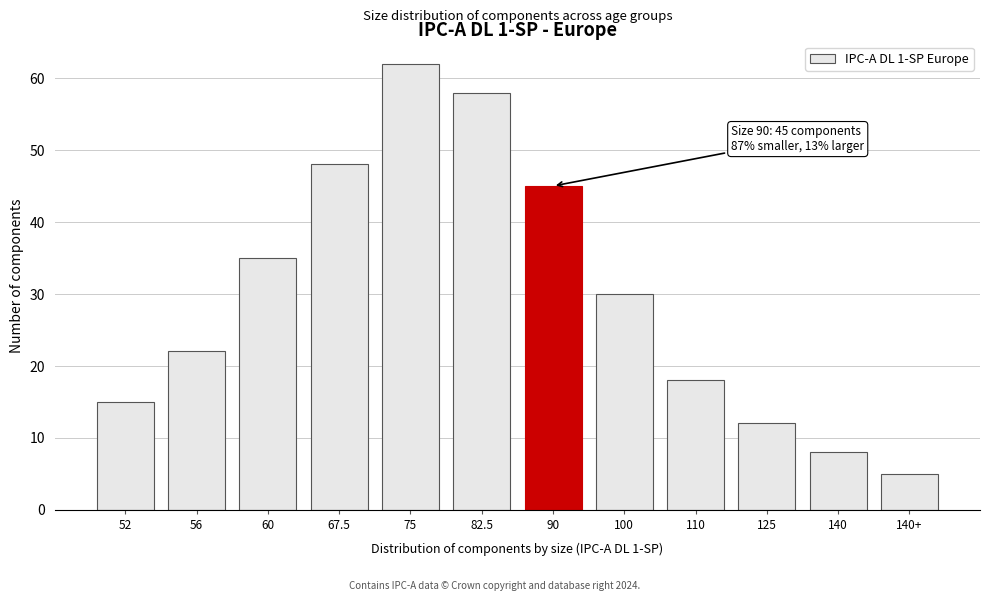

Reading left to right, transcribe all the data shown in this chart.

52=15	56=22	60=35	67.5=48	75=62	82.5=58	90=45	100=30	110=18	125=12	140=8	140+=5